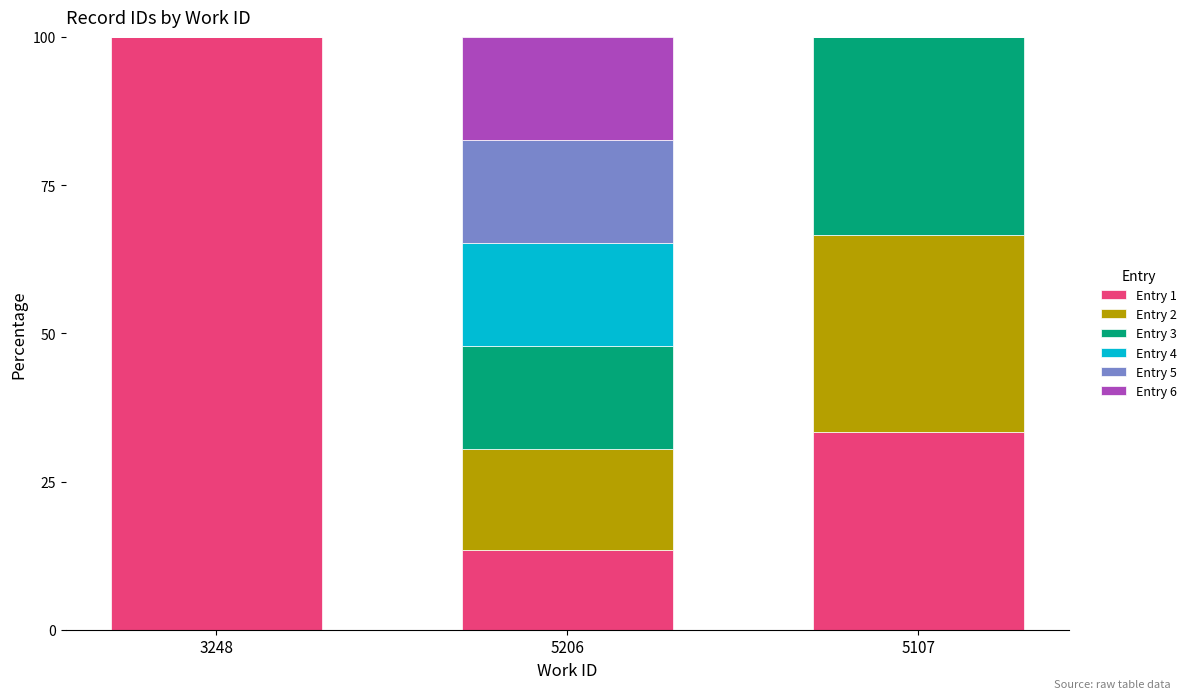

What is the highest value of the Entry 1 series?

100.0